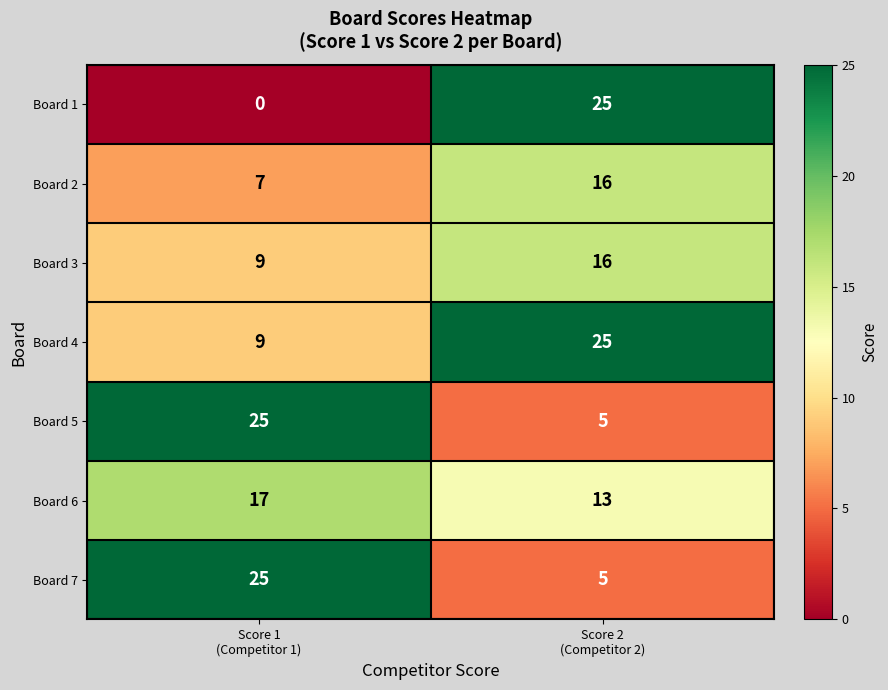

Count the number of data series in this chart.

7